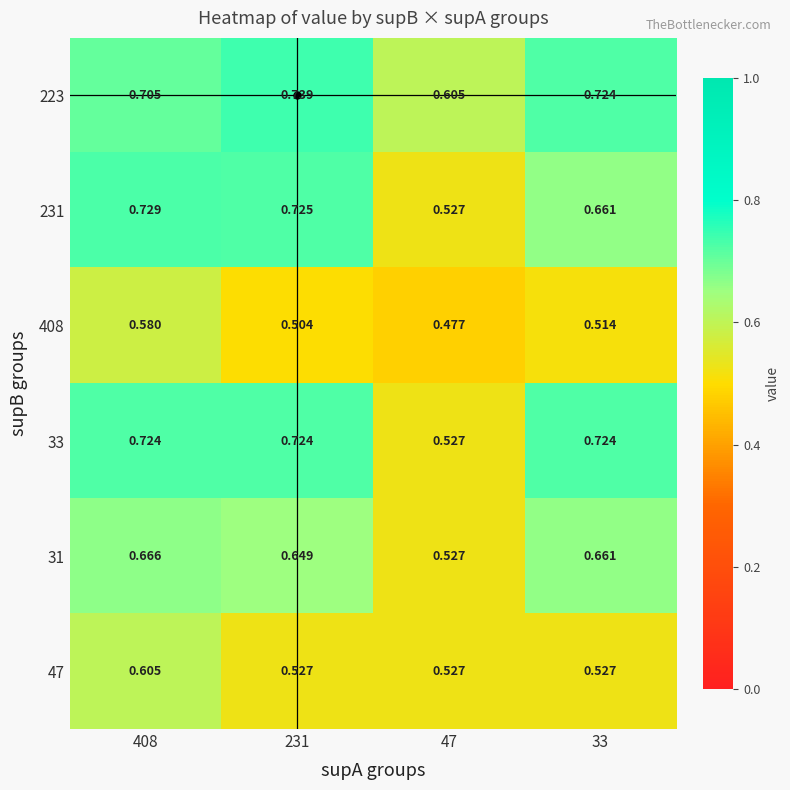

Is the value of 408 at 47 greater than the value of 31 at 408?

No